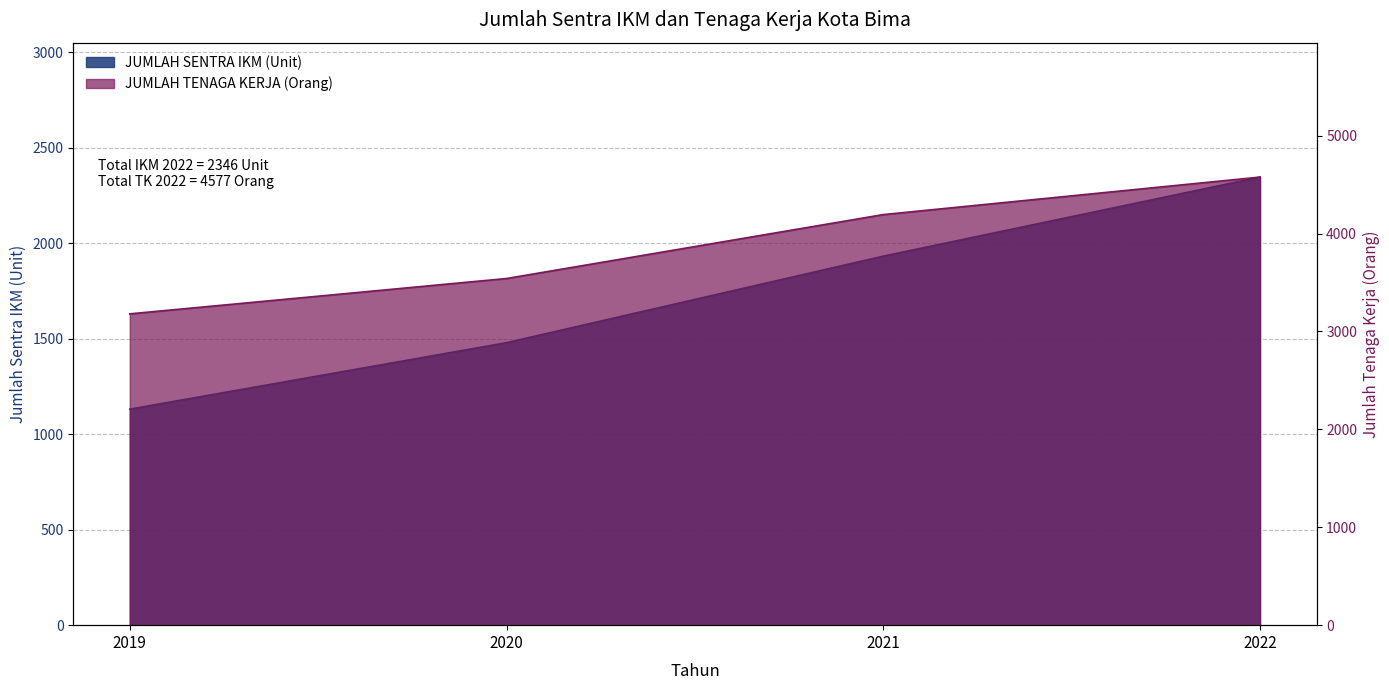

Reading right to left, extract all data points from this chart.

JUMLAH SENTRA IKM (Unit): 2346	1932	1479	1131
JUMLAH TENAGA KERJA (Orang): 4577	4194	3541	3180